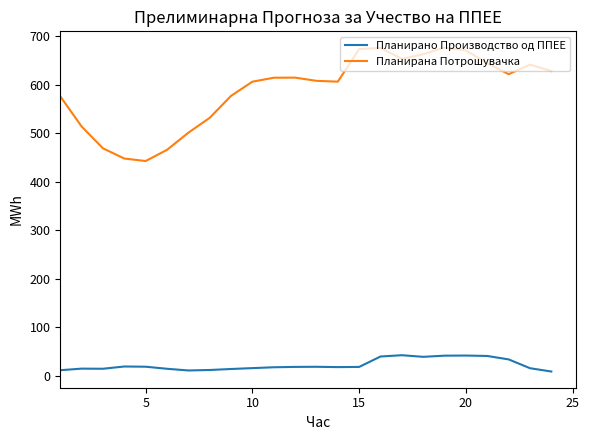

Which series has the largest total across all categories?

Планирана Потрошувачка